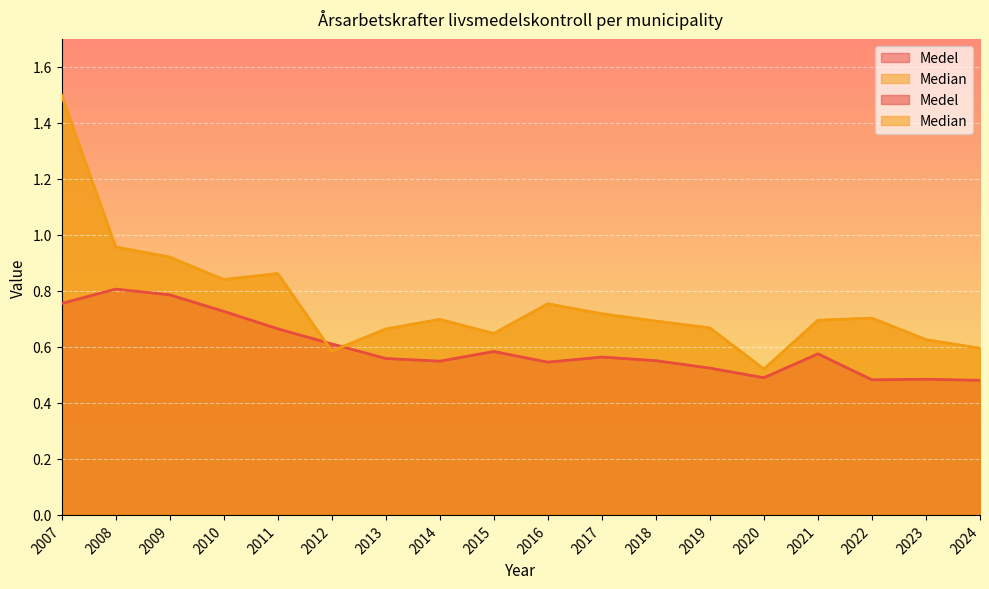

After their last crossing, which series has the higher values: Median or Medel?

Median